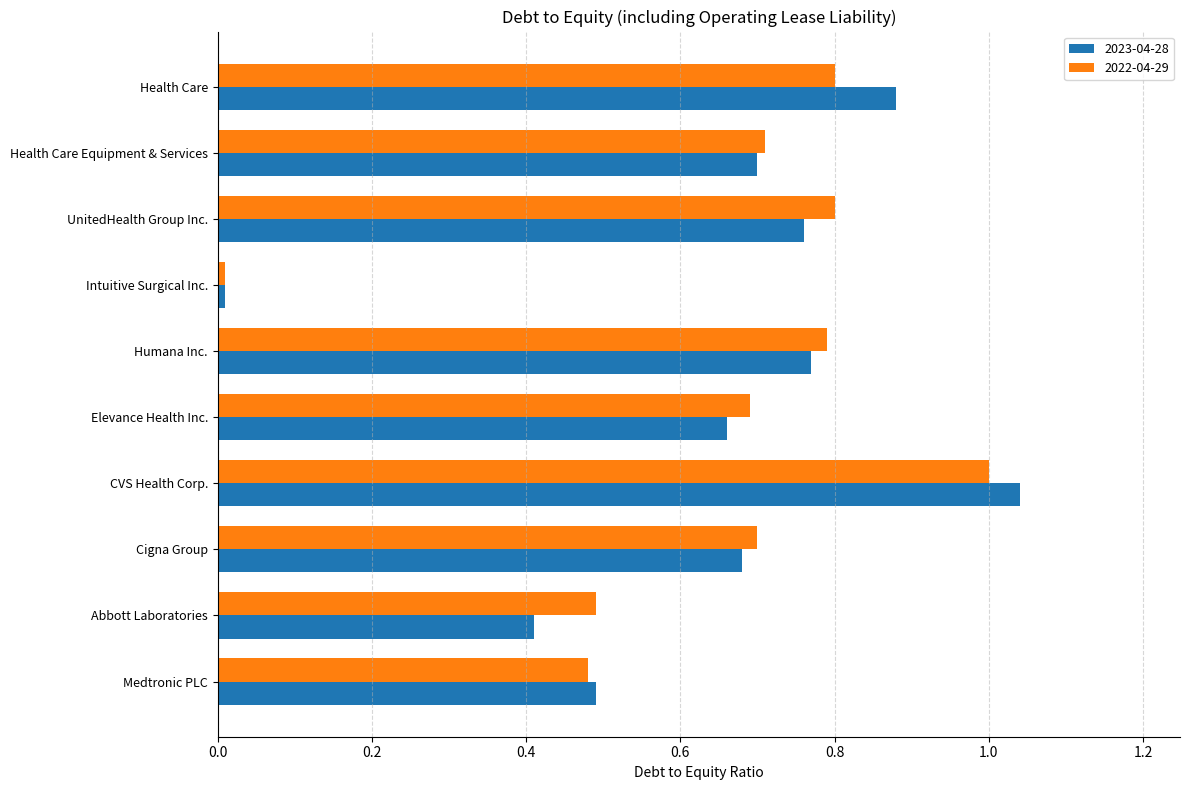

What are all the series names shown in the legend?

2023-04-28, 2022-04-29